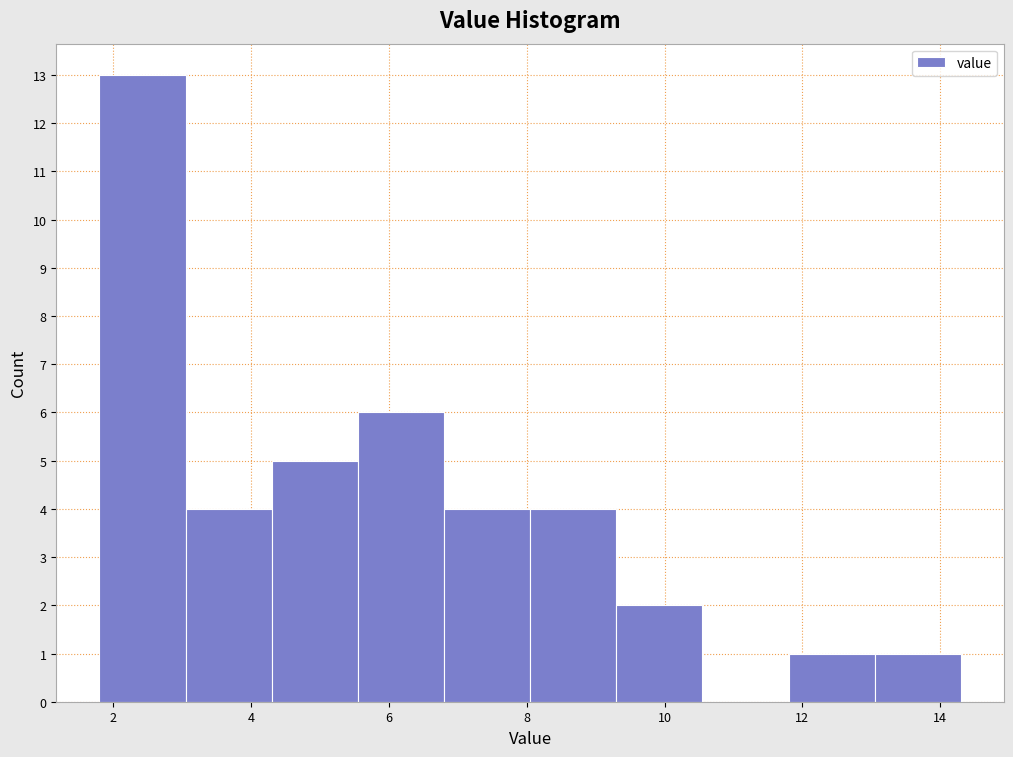

Which range on the x-axis has the tallest bar?

1.80 to 3.05